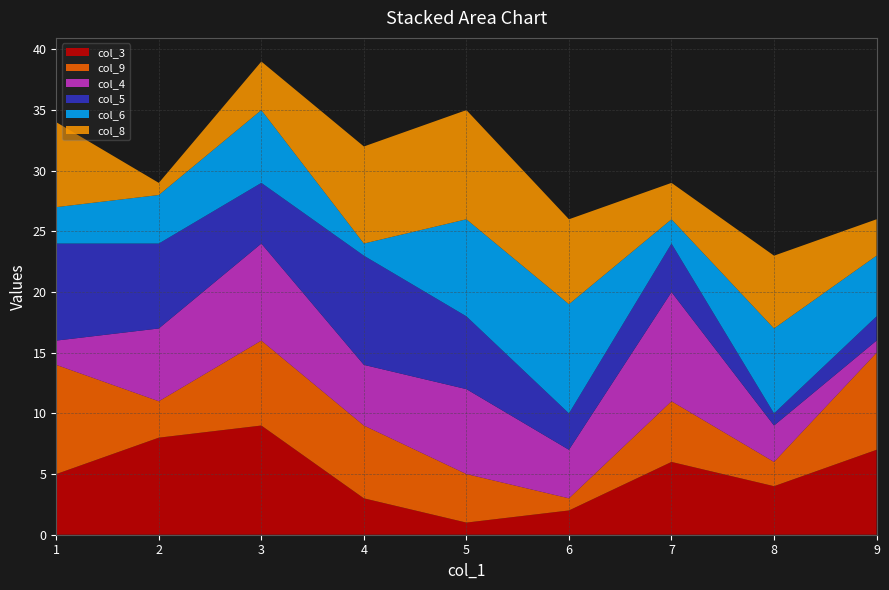

Reading left to right, list all the values displayed in this chart.

col_3: 8=4	7=6	3=9	4=3	1=5	2=8	9=7	6=2	5=1
col_9: 8=2	7=5	3=7	4=6	1=9	2=3	9=8	6=1	5=4
col_4: 8=3	7=9	3=8	4=5	1=2	2=6	9=1	6=4	5=7
col_5: 8=1	7=4	3=5	4=9	1=8	2=7	9=2	6=3	5=6
col_6: 8=7	7=2	3=6	4=1	1=3	2=4	9=5	6=9	5=8
col_8: 8=6	7=3	3=4	4=8	1=7	2=1	9=3	6=7	5=9